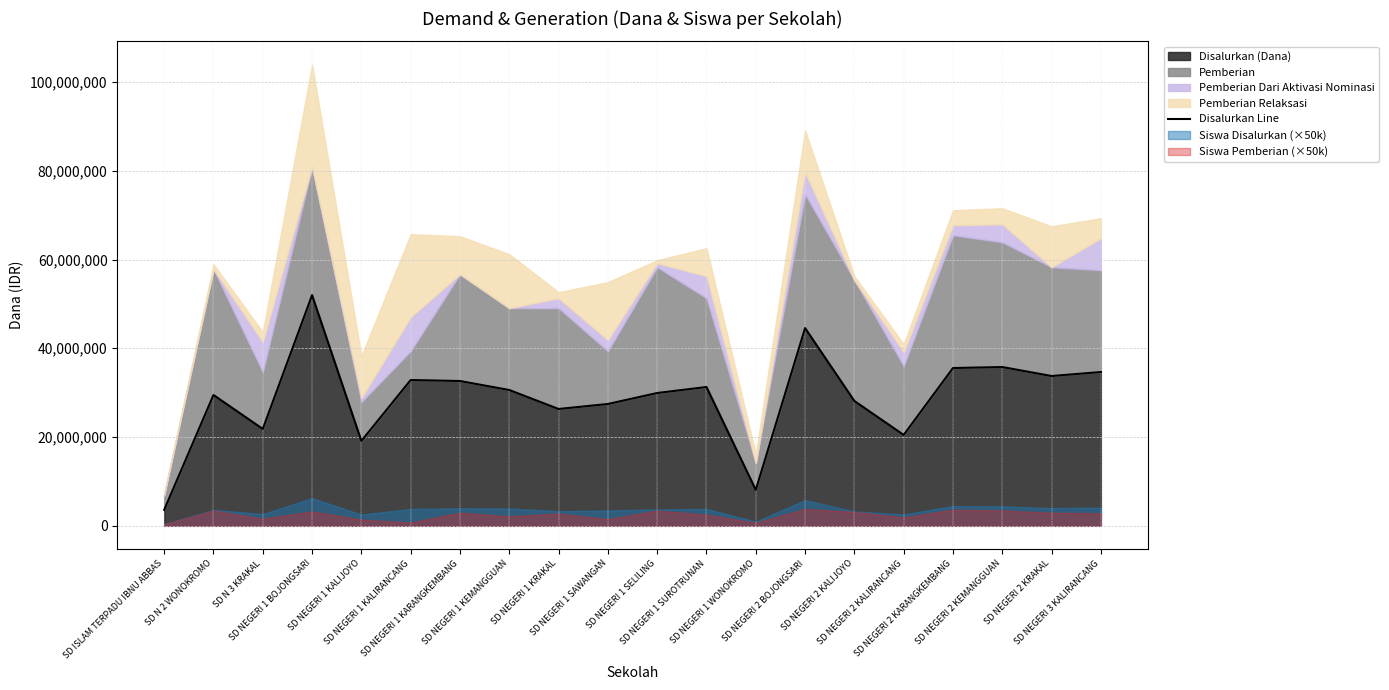

What is the average value?

28901250